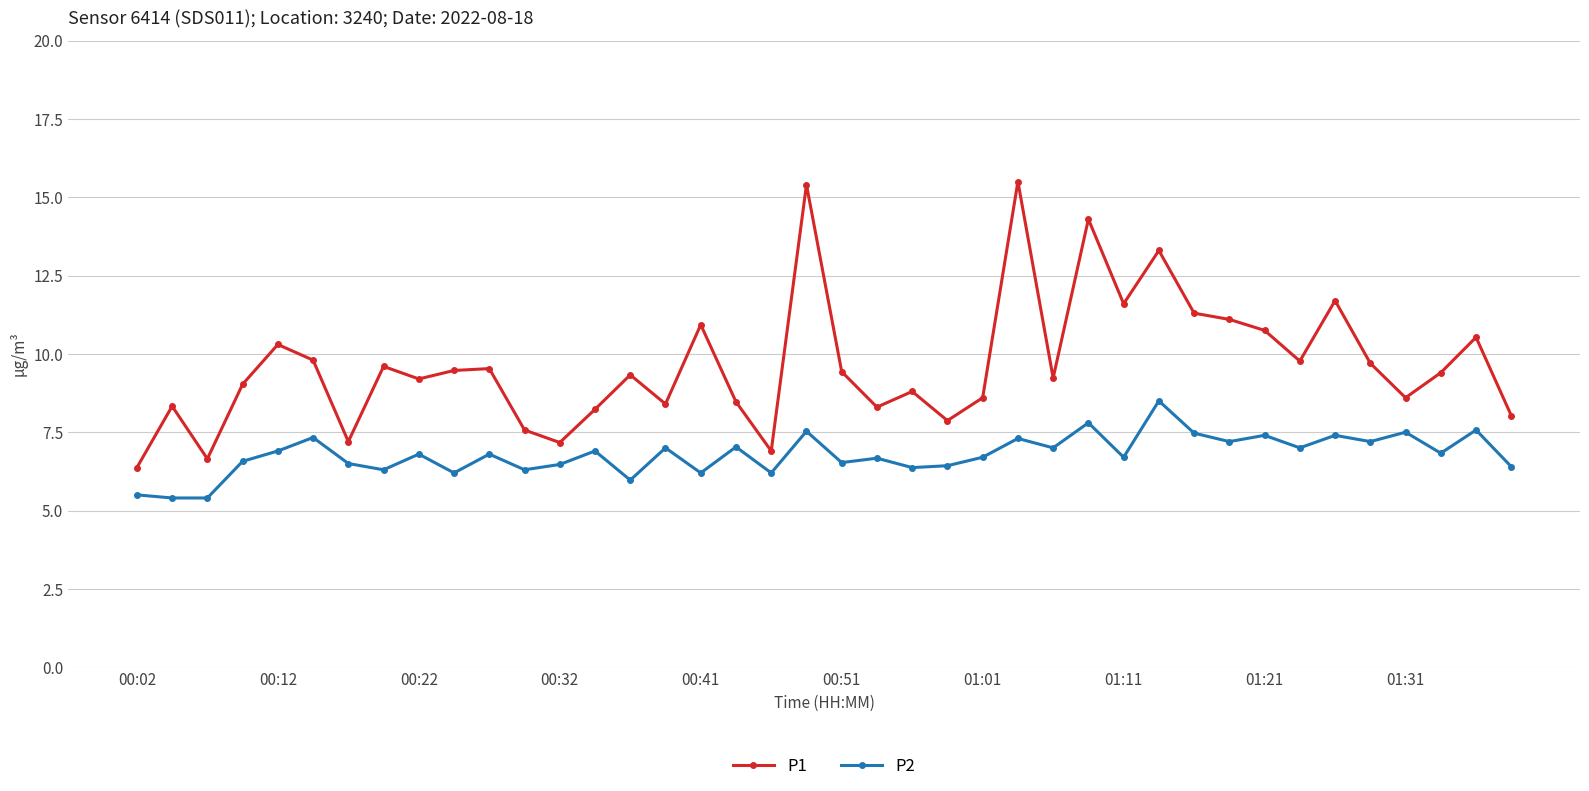

What is the maximum value shown in the chart?

15.5